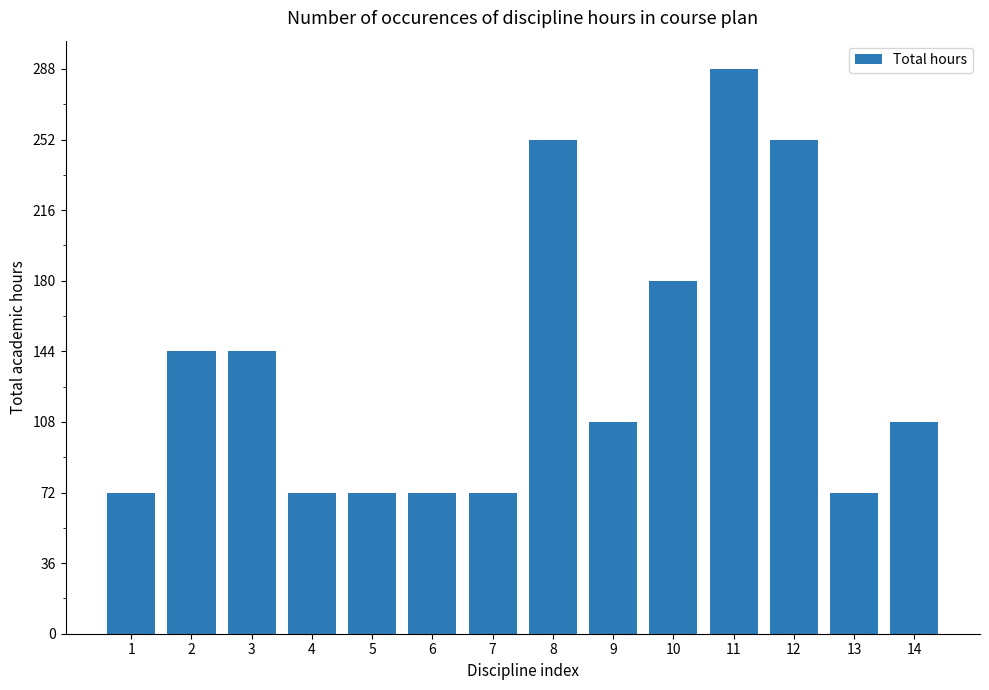

At which label is the value closest to 180?

10